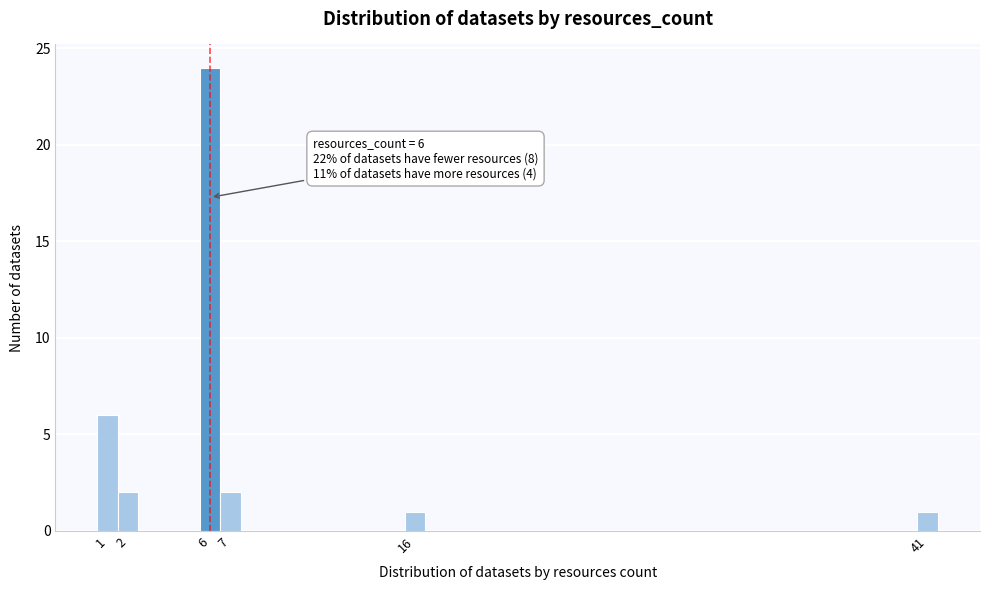

Over which range of the x-axis is the bar tallest?

5.5 to 6.5